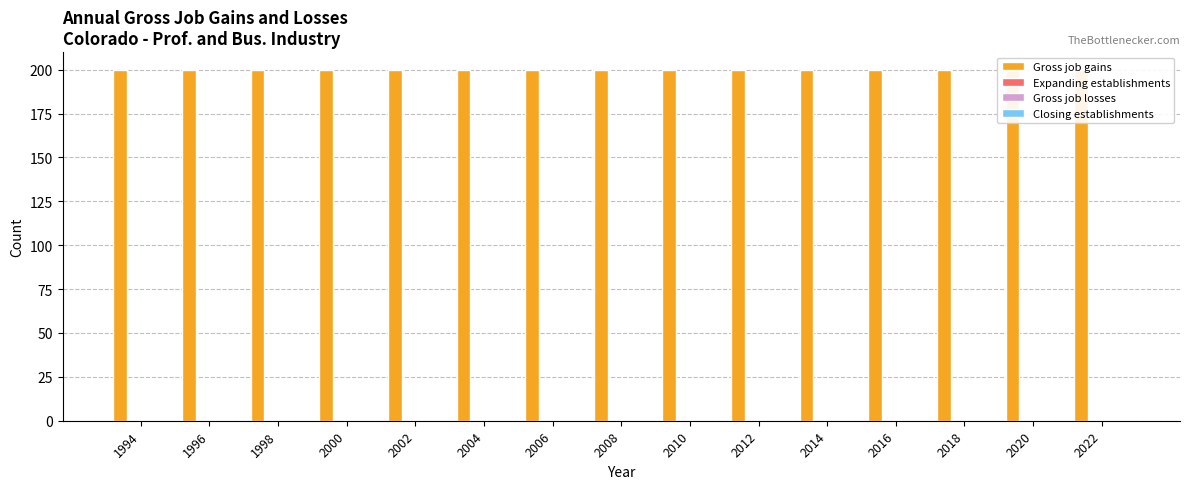

Rank the categories by Expanding establishments value from lowest to highest.

1994, 1996, 1998, 2000, 2002, 2004, 2006, 2008, 2010, 2012, 2014, 2016, 2018, 2020, 2022